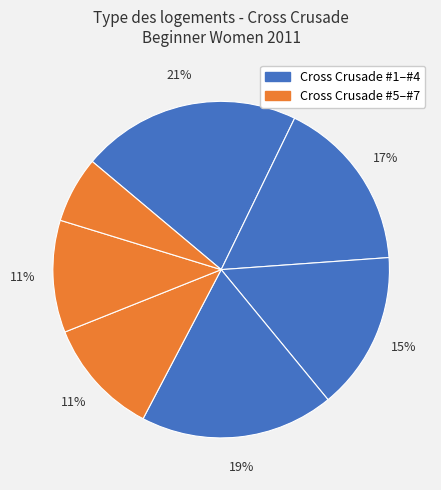

Is there a majority slice in this chart?

No